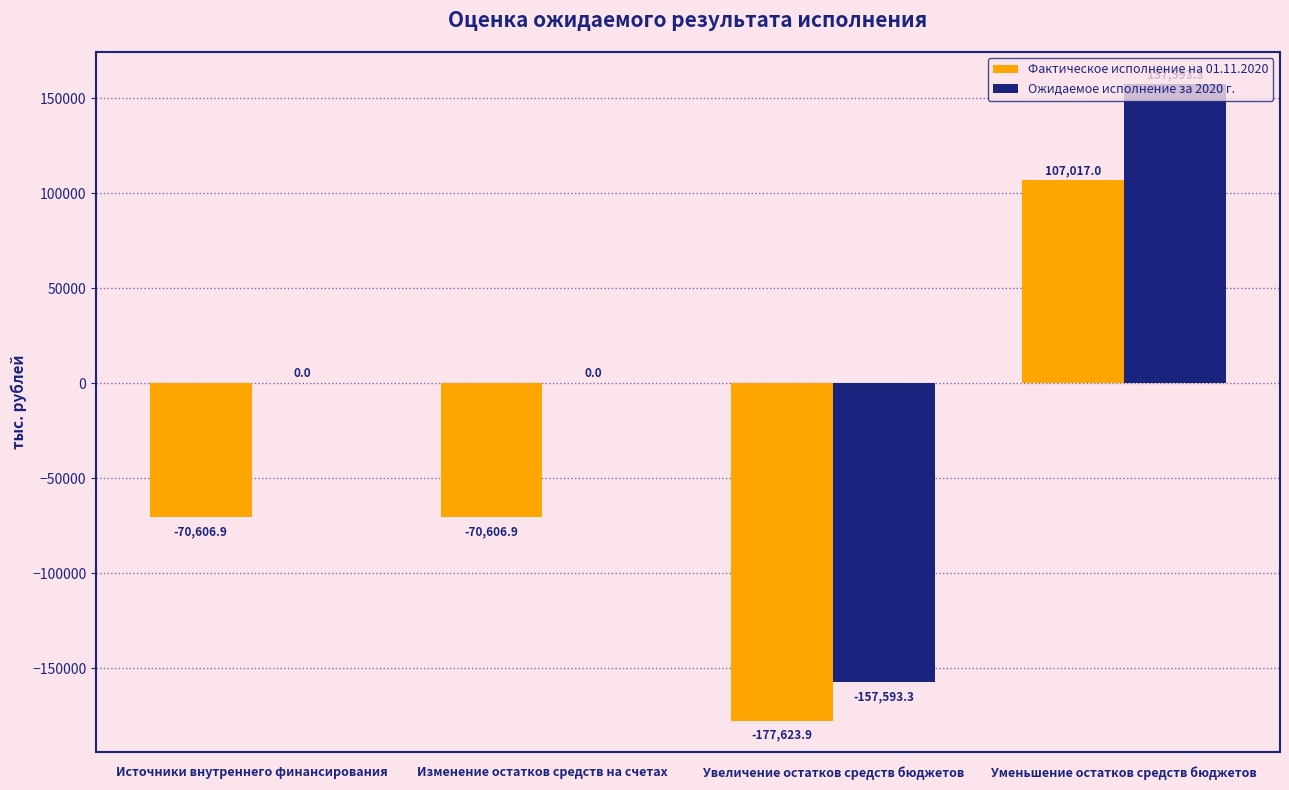

Reading left to right, what are all the values shown in this chart?

Фактическое исполнение на 01.11.2020: Источники внутреннего финансирования=-70606.9	Изменение остатков средств на счетах=-70606.9	Увеличение остатков средств бюджетов=-177623.9	Уменьшение остатков средств бюджетов=107017.0
Ожидаемое исполнение за 2020 г.: Источники внутреннего финансирования=0.0	Изменение остатков средств на счетах=0.0	Увеличение остатков средств бюджетов=-157593.3	Уменьшение остатков средств бюджетов=157593.3